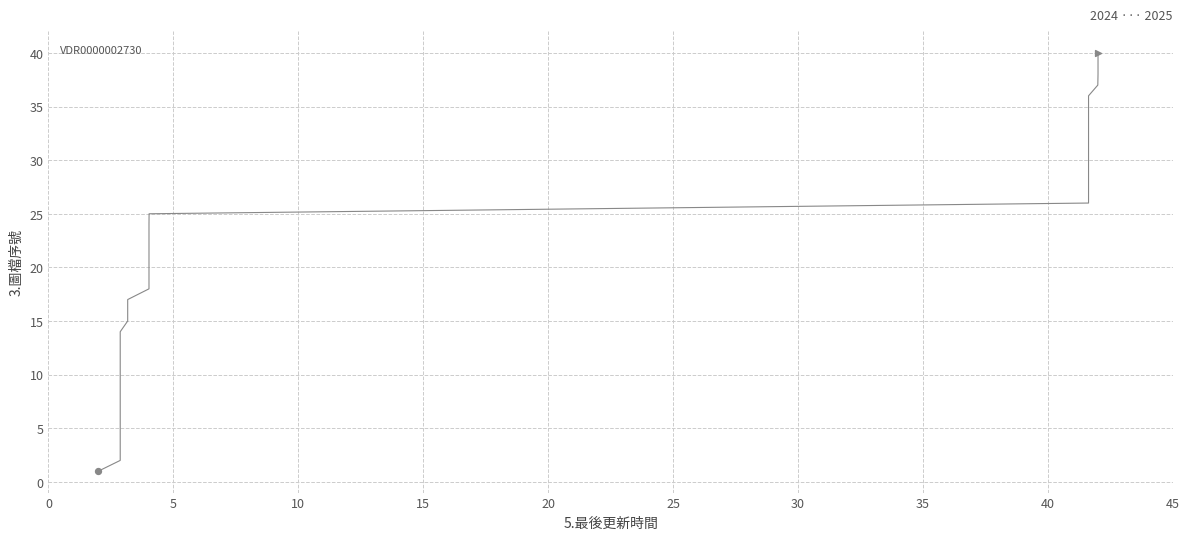

What is the difference between the maximum and minimum values?

39